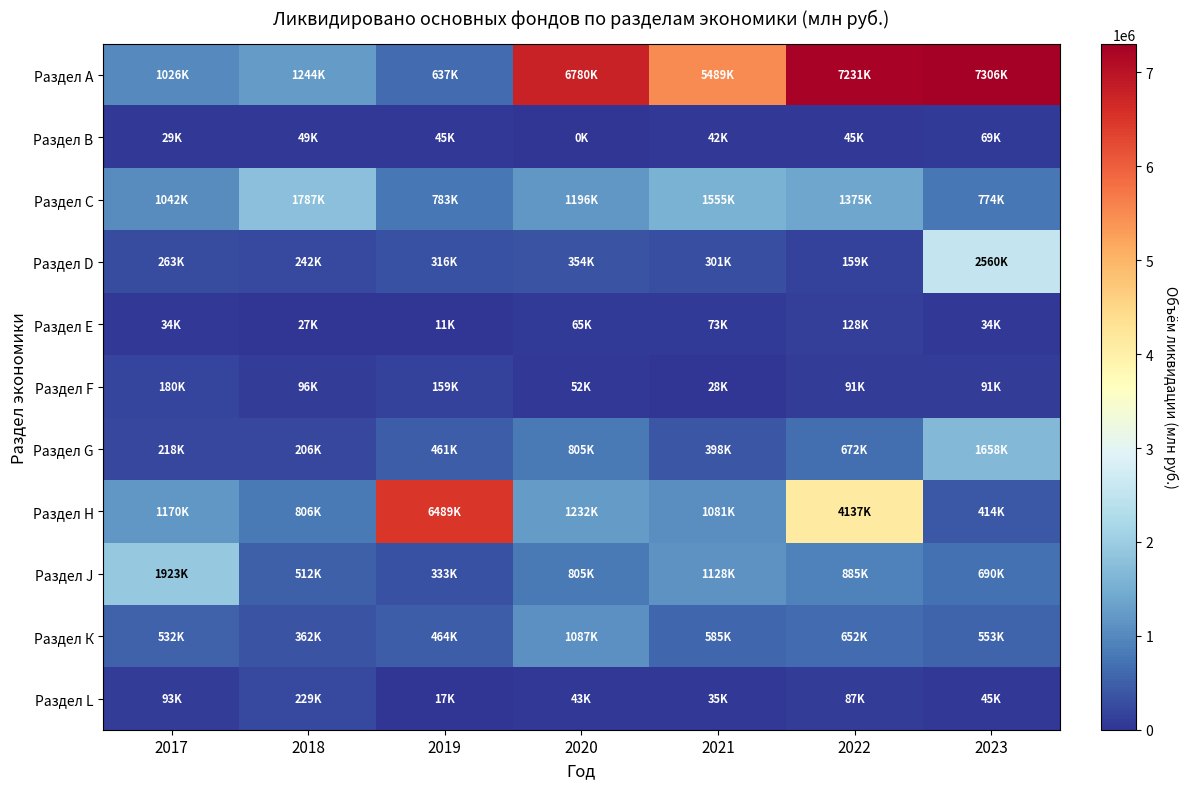

Reading right to left, list all the values displayed in this chart.

Раздел А: 2023=7305756	2022=7230941	2021=5488824	2020=6779557	2019=637431	2018=1244176	2017=1026309
Раздел В: 2023=68555	2022=44508	2021=41914	2020=0	2019=45261	2018=48590	2017=29101
Раздел С: 2023=773908	2022=1374942	2021=1554772	2020=1195972	2019=782652	2018=1787335	2017=1041911
Раздел D: 2023=2559809	2022=159301	2021=300704	2020=353901	2019=315900	2018=241918	2017=263457
Раздел Е: 2023=34265	2022=127938	2021=72925	2020=64722	2019=10970	2018=27478	2017=34434
Раздел F: 2023=91451	2022=91261	2021=27677	2020=52148	2019=158812	2018=96371	2017=180393
Раздел G: 2023=1658006	2022=671804	2021=398098	2020=804920	2019=460703	2018=206300	2017=217550
Раздел Н: 2023=414141	2022=4136887	2021=1081032	2020=1232290	2019=6488656	2018=805779	2017=1170413
Раздел J: 2023=689876	2022=885038	2021=1128014	2020=804608	2019=333385	2018=512043	2017=1922864
Раздел К: 2023=552839	2022=652309	2021=585252	2020=1086653	2019=463700	2018=362076	2017=531681
Раздел L: 2023=44759	2022=86851	2021=34873	2020=43309	2019=16896	2018=229308	2017=92884